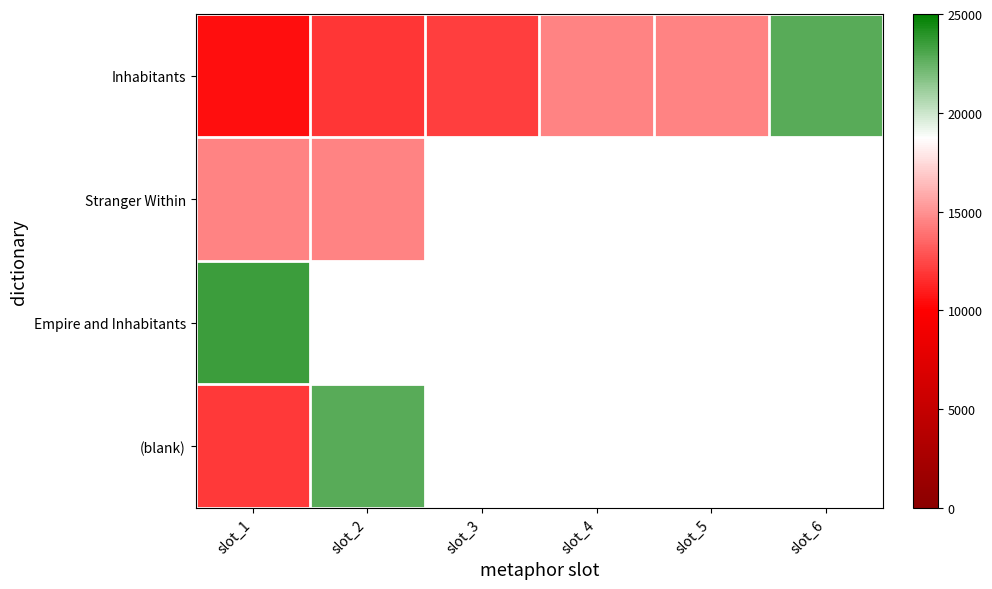

At how many categories does at least one series exceed 21145?

3